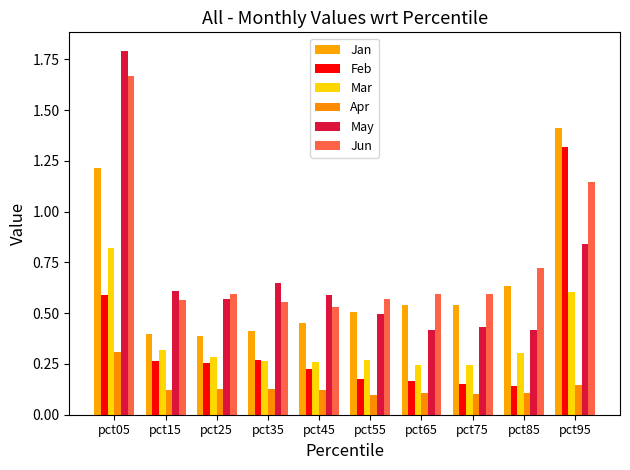

True or false: Feb has a value of 0.1 at pct75.

False